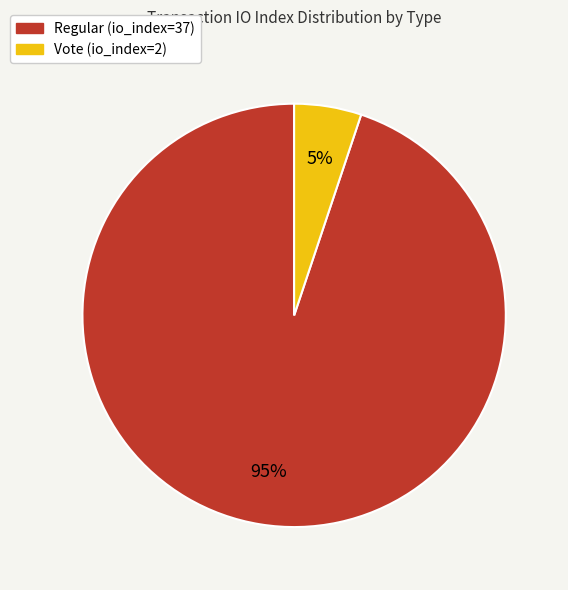

What percentage is the Regular (io_index=37) slice, to the nearest percent?

95%